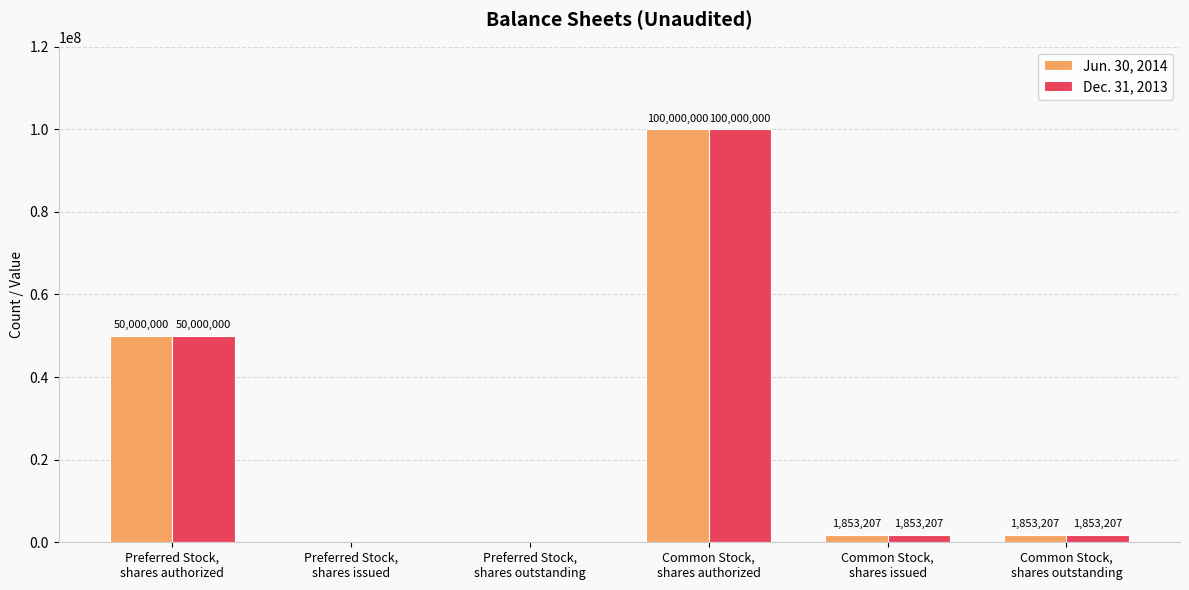

What is the highest value of the Jun. 30, 2014 series?

100000000